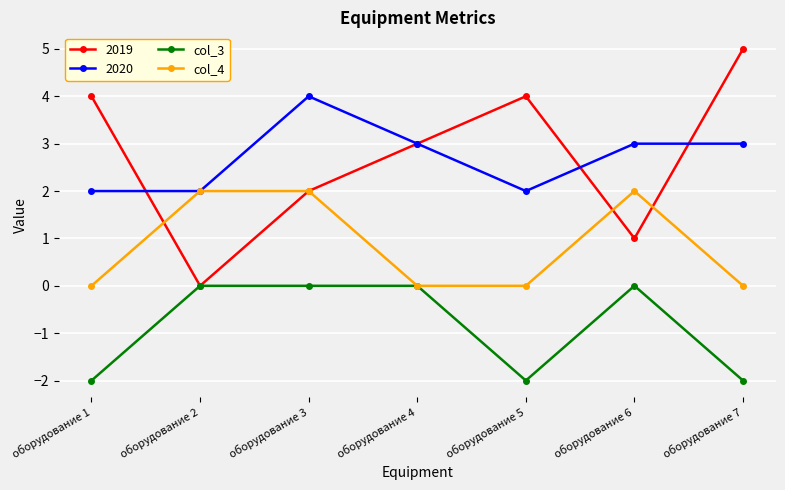

What is the difference between the col_3 values at оборудование 4 and оборудование 1?

2